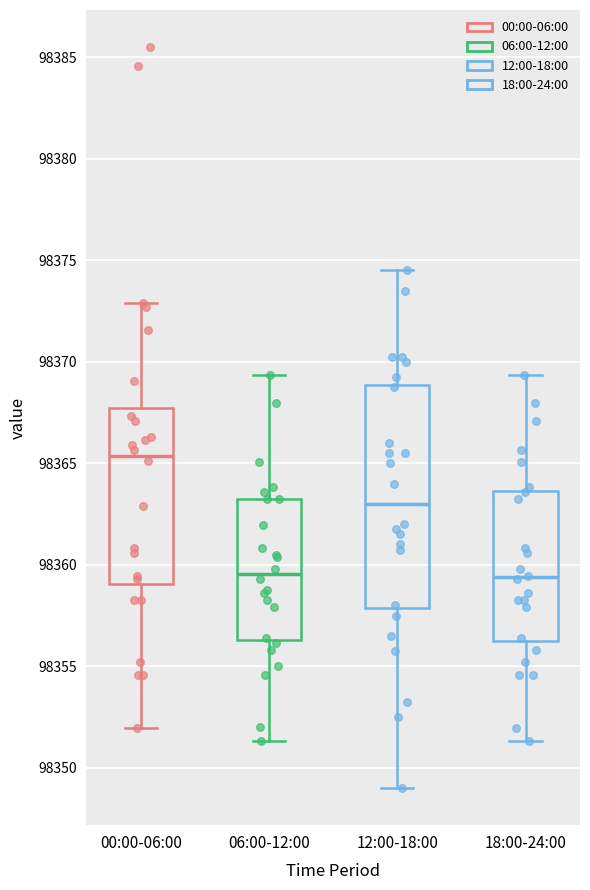

Reading left to right, transcribe this box plot: for each box, give where its median line is, the range the box spans, and where its two whiskers end, as read against the y-axis. The values are not printed on the chart, so give them approximately, as read against the axis.

00:00-06:00: median 98365.5, box 98359.0 to 98367.5, whiskers 98352.0 to 98373.0
06:00-12:00: median 98359.5, box 98356.5 to 98363.0, whiskers 98351.5 to 98369.5
12:00-18:00: median 98363.0, box 98358.0 to 98369.0, whiskers 98349.0 to 98374.5
18:00-24:00: median 98359.5, box 98356.0 to 98363.5, whiskers 98351.5 to 98369.5